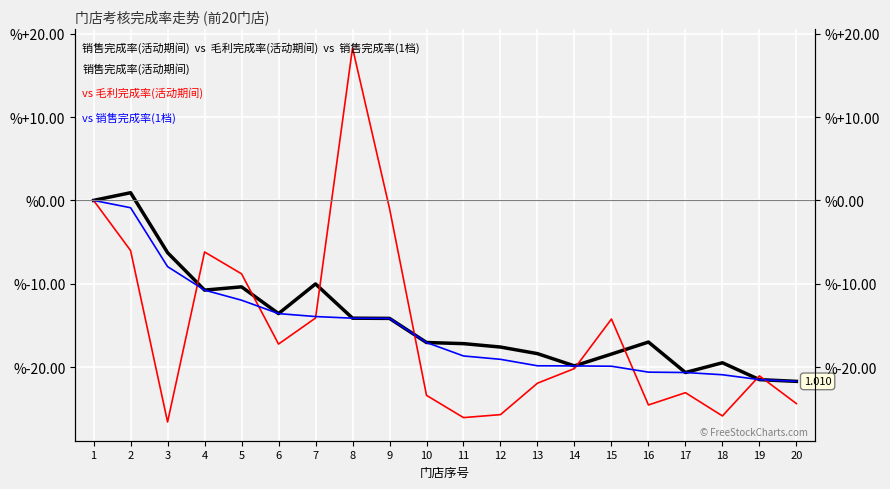

How many interior local peaks does the 销售完成率(活动期间) series have?

5